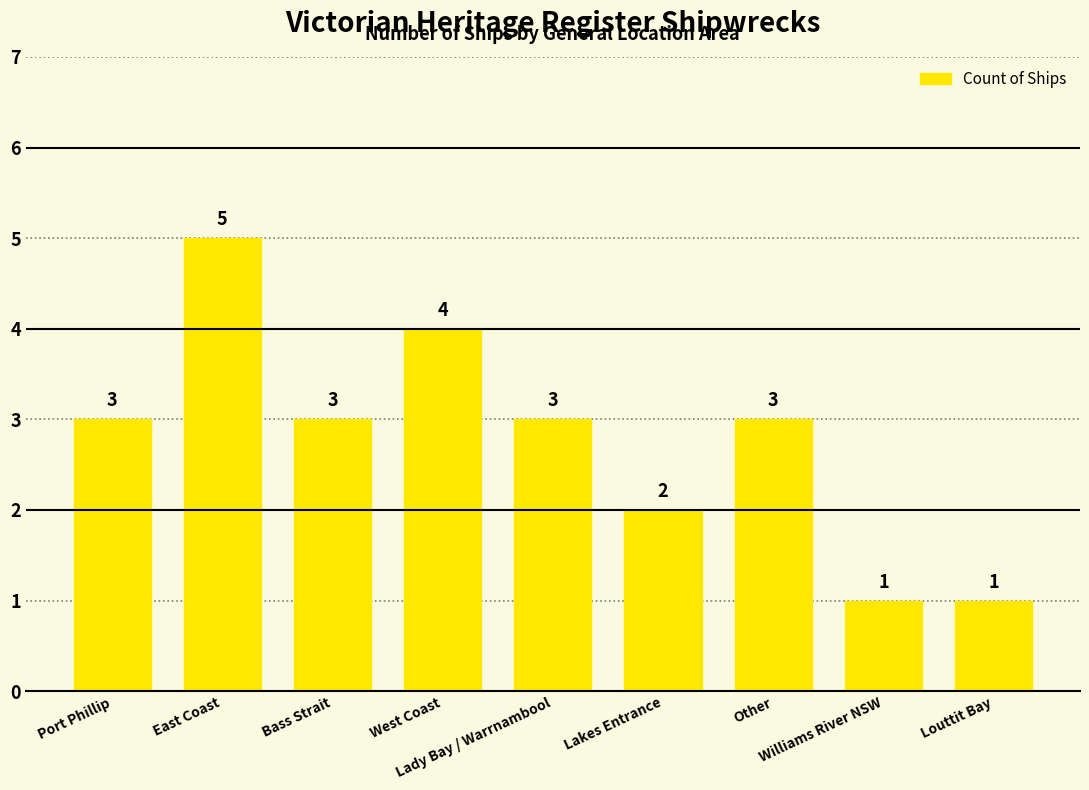

What is the value of the 5th bar from the left?

3